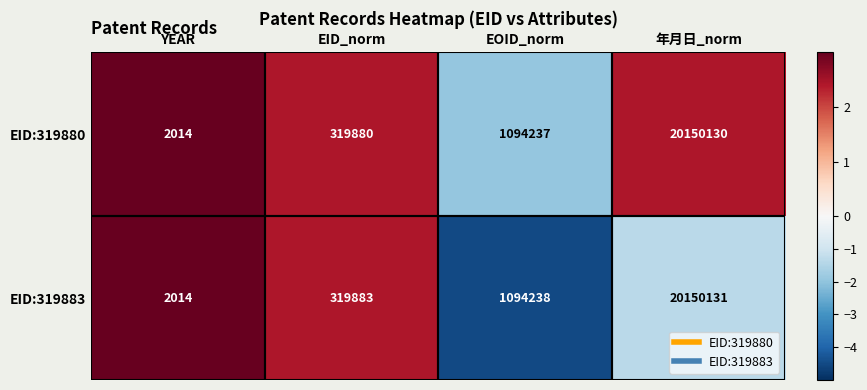

Which series has the widest spread of values?

EID:319883